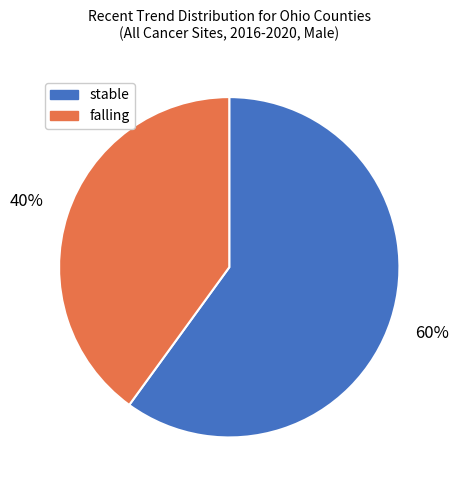

Between falling and stable, which is larger?

stable